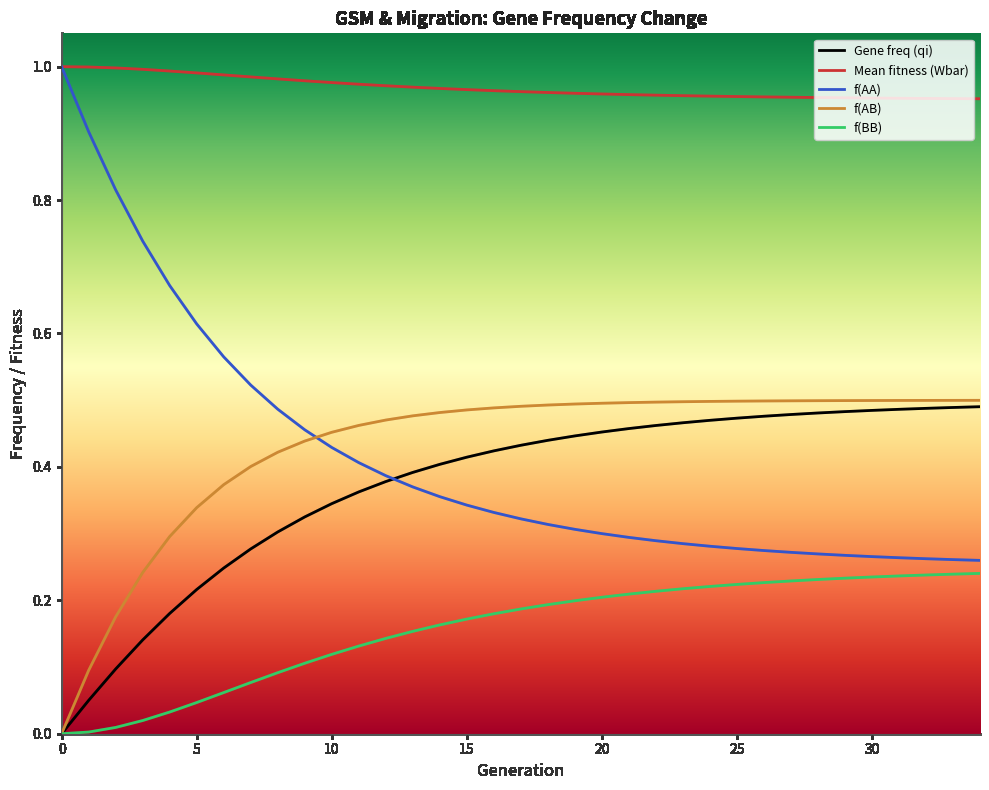

True or false: f(BB) and f(AA) intersect in this chart.

False